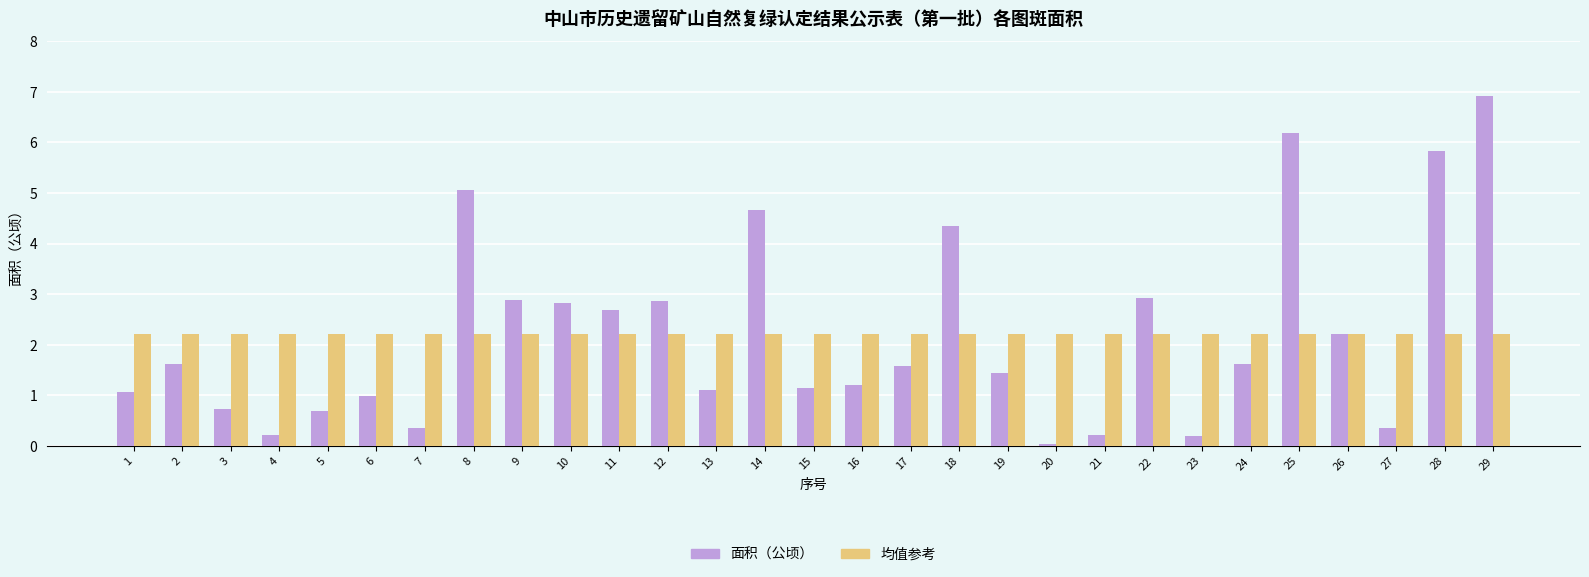

What is the average value of the 面积（公顷） series?

2.2